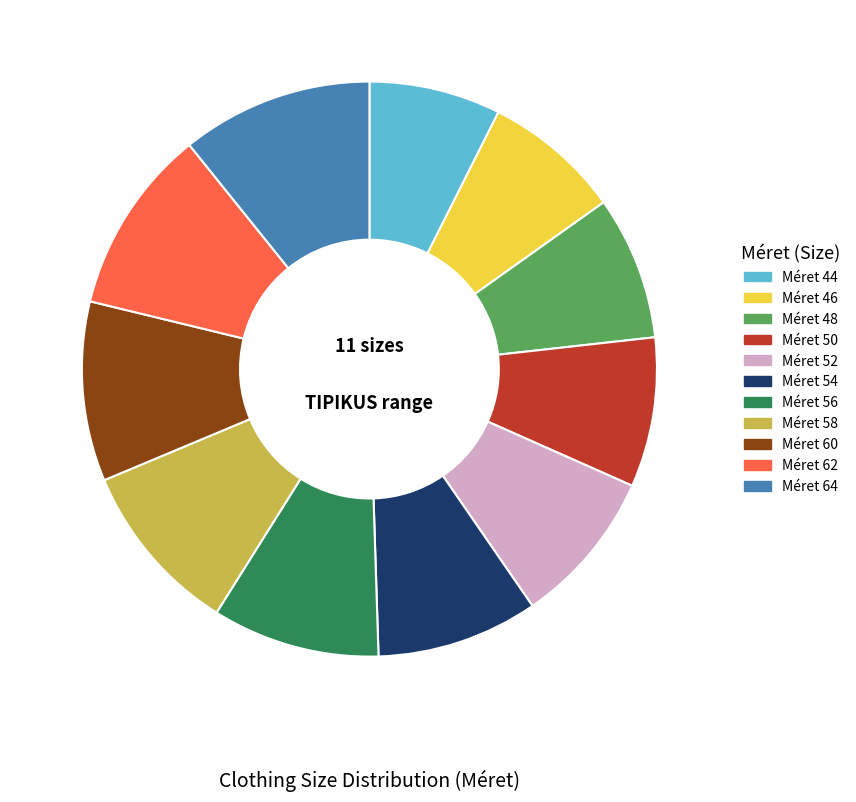

Is there a majority slice in this chart?

No